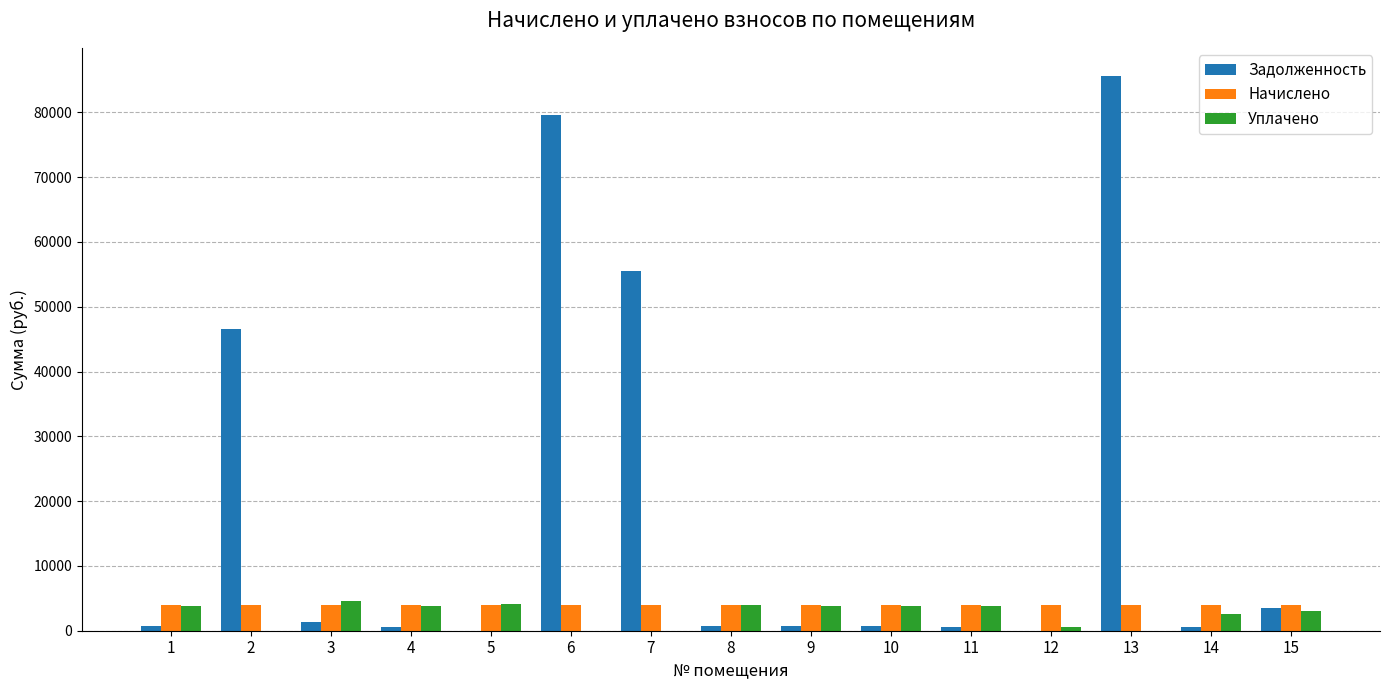

What is the sum of all Уплачено values?

38053.3